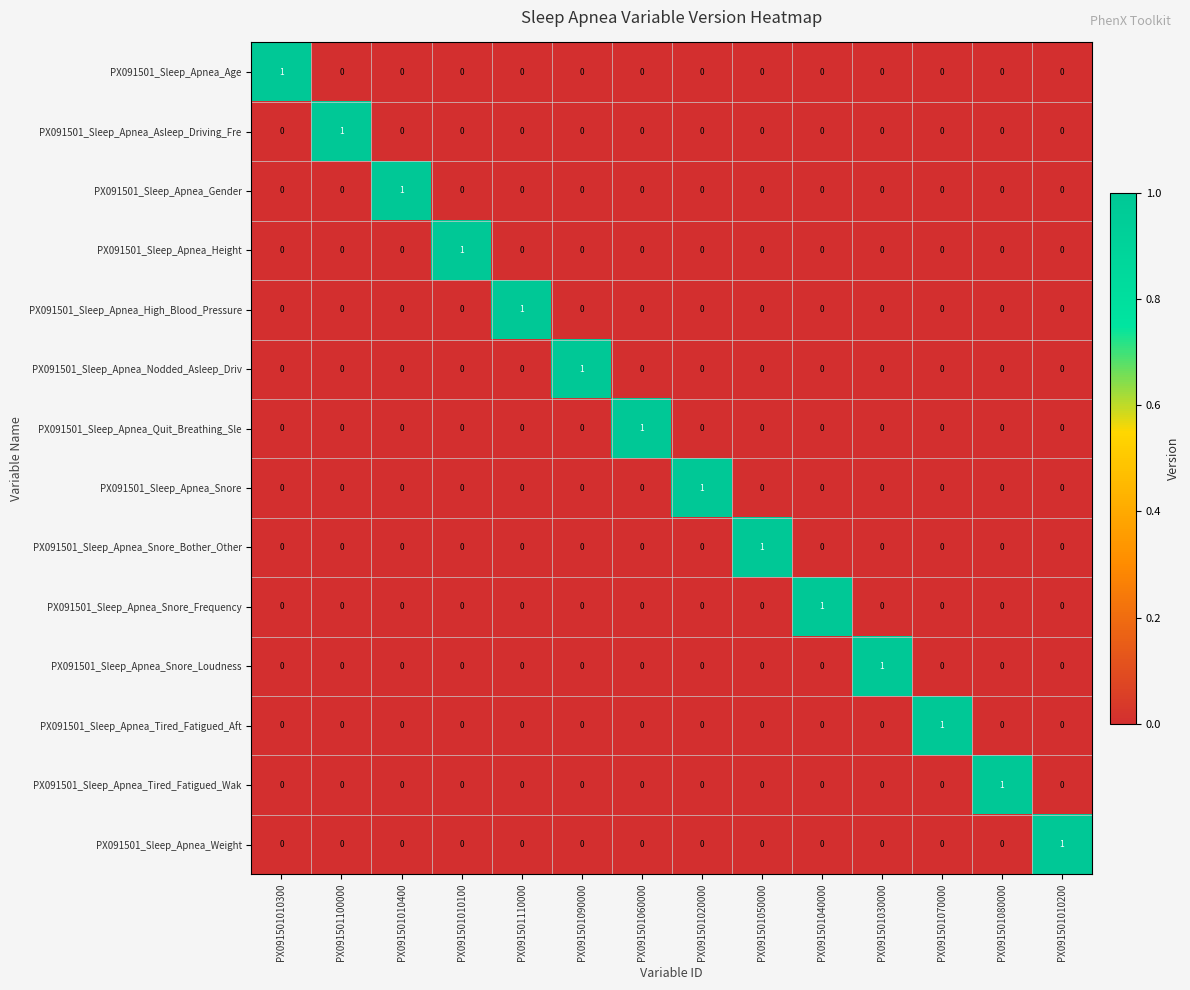

The value of PX091501_Sleep_Apnea_Tired_Fatigued_Wak at PX091501090000 is 0. True or false?

True